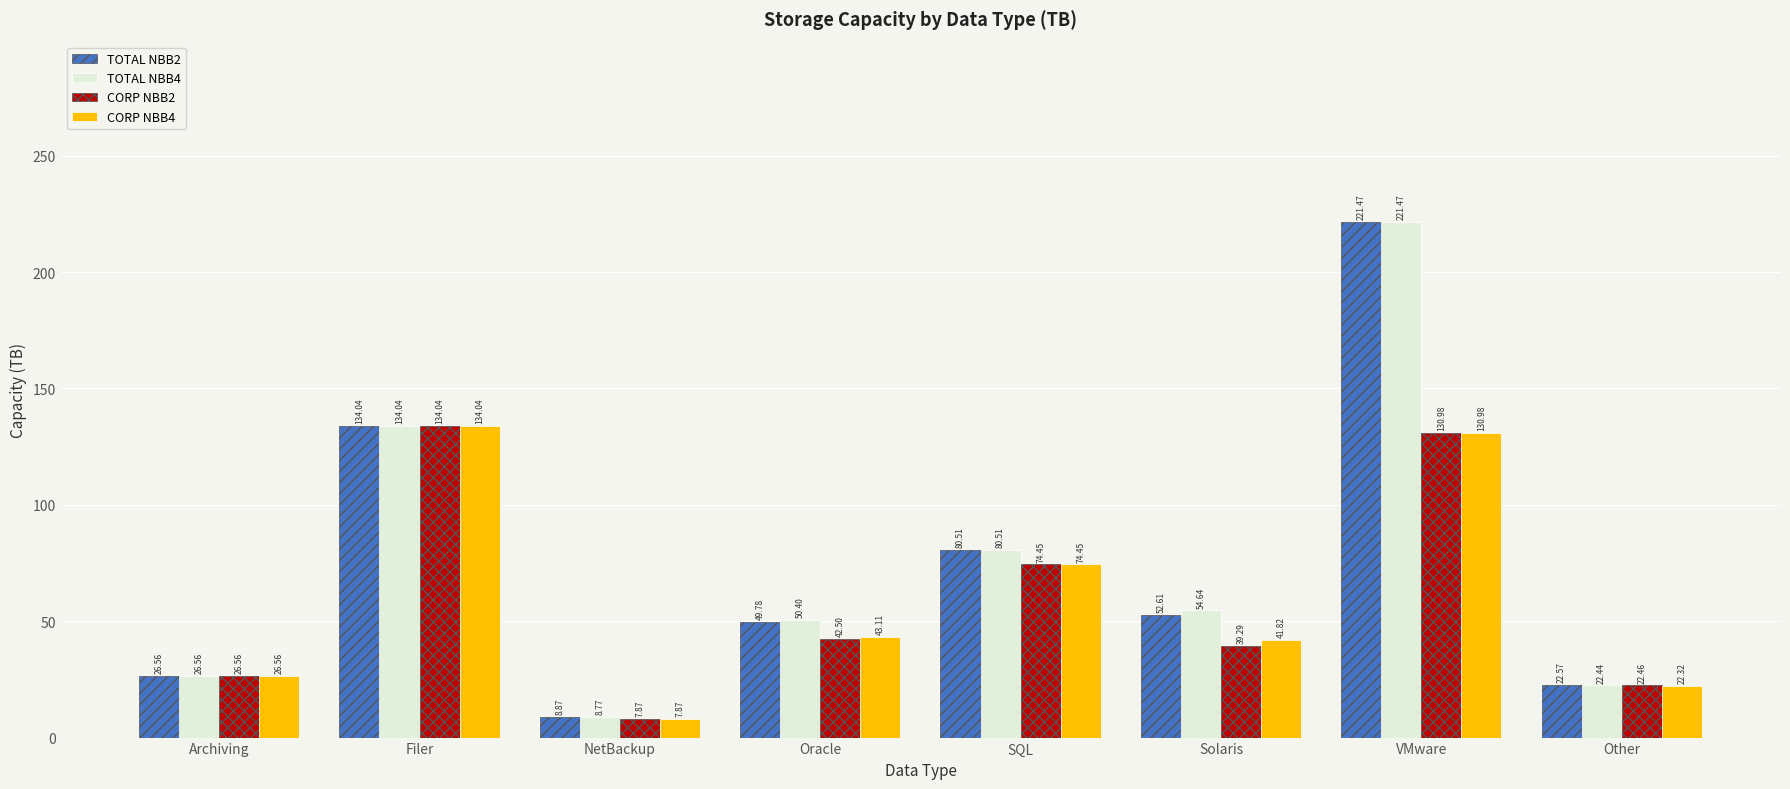

List the labels in order of TOTAL NBB2 value, largest first.

VMware, Filer, SQL, Solaris, Oracle, Archiving, Other, NetBackup